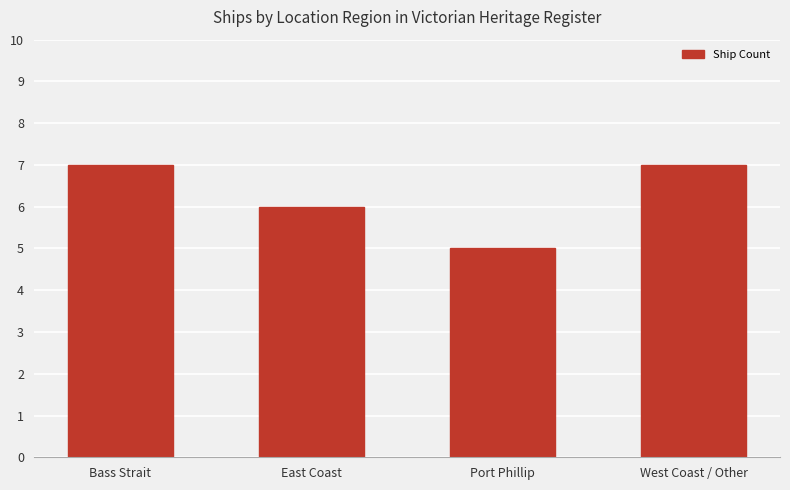

How many distinct data groups are displayed?

1